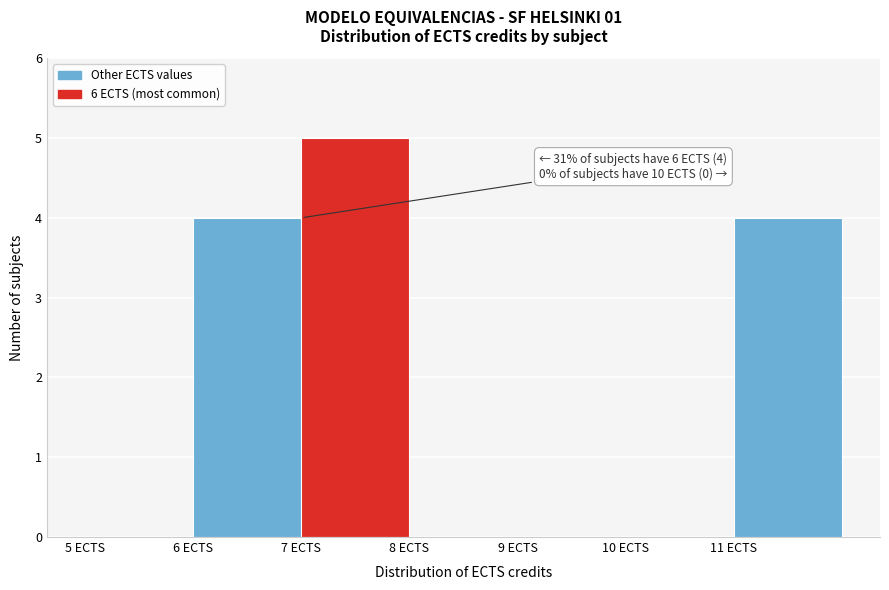

Reading right to left, extract all data points from this chart.

11 ECTS=4	10 ECTS=0	9 ECTS=0	8 ECTS=0	7 ECTS=5	6 ECTS=4	5 ECTS=0